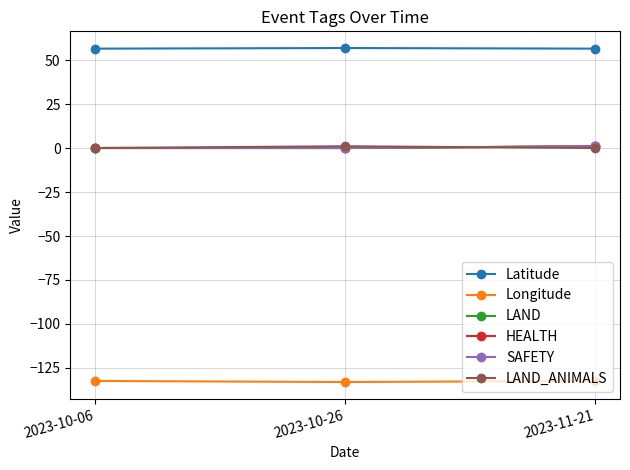

At which label is LAND closest to 0?

2023-10-06